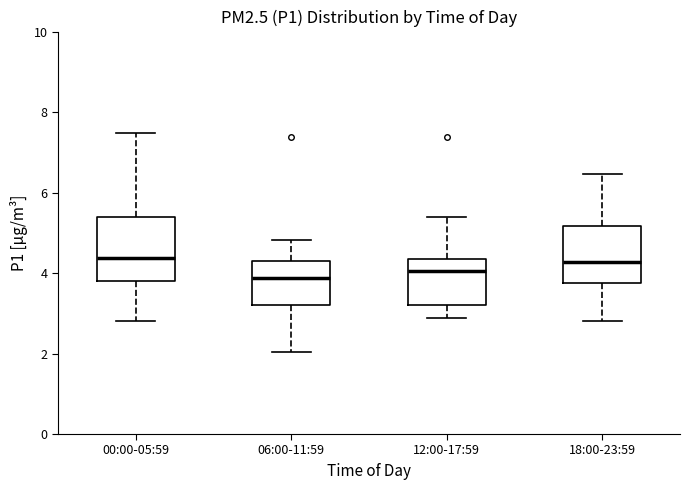

Reading left to right, read every box against the y-axis: the position of its median line, the range the box covers, and the ends of its whiskers. The values are not printed on the chart, so give them approximately, as read against the axis.

00:00-05:59: median 4.4, box 3.8 to 5.4, whiskers 2.8 to 7.4
06:00-11:59: median 3.8, box 3.2 to 4.4, whiskers 2.0 to 4.8
12:00-17:59: median 4.0, box 3.2 to 4.4, whiskers 2.8 to 5.4
18:00-23:59: median 4.2, box 3.8 to 5.2, whiskers 2.8 to 6.4